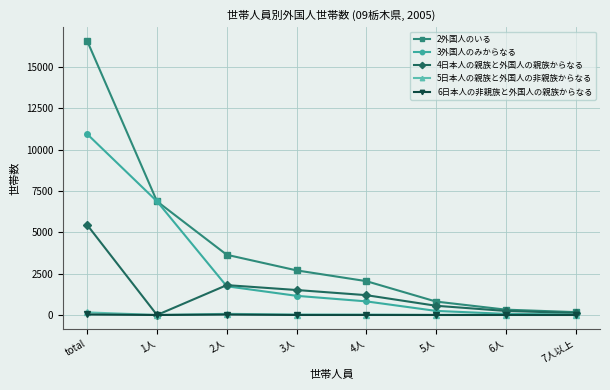

Where is the first local maximum for 4日本人の親族と外国人の親族からなる?

2人